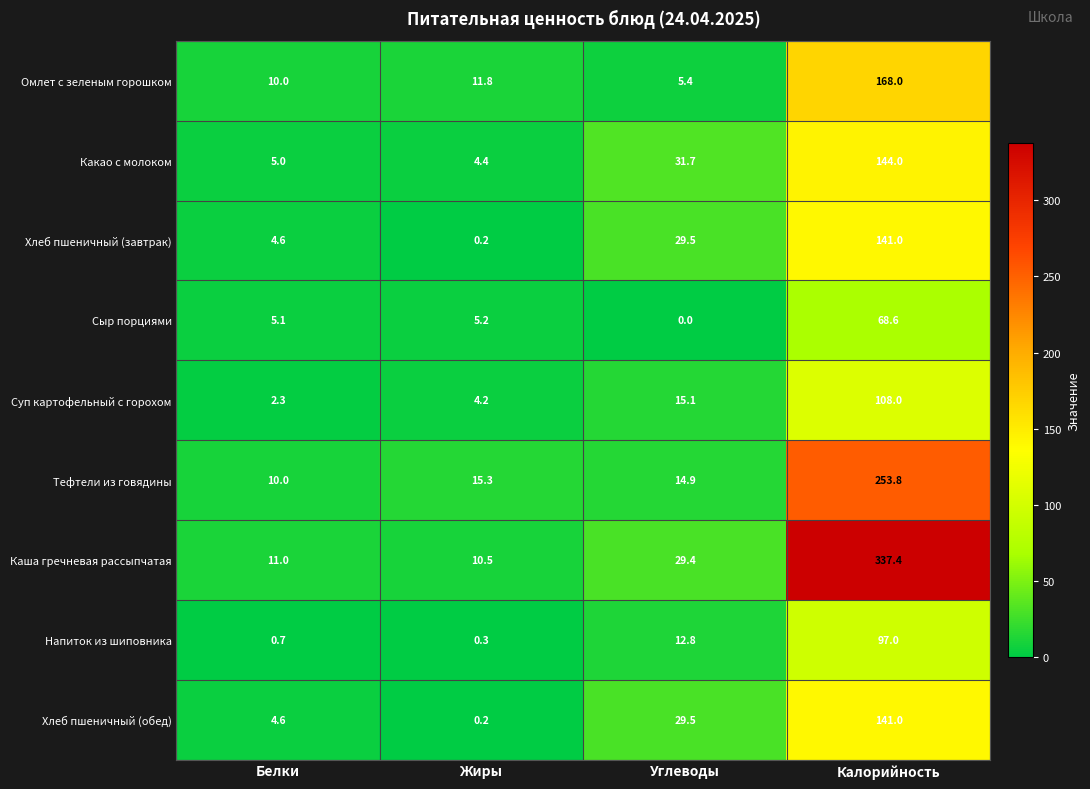

How many data points in Омлет с зеленым горошком are above 11?

2